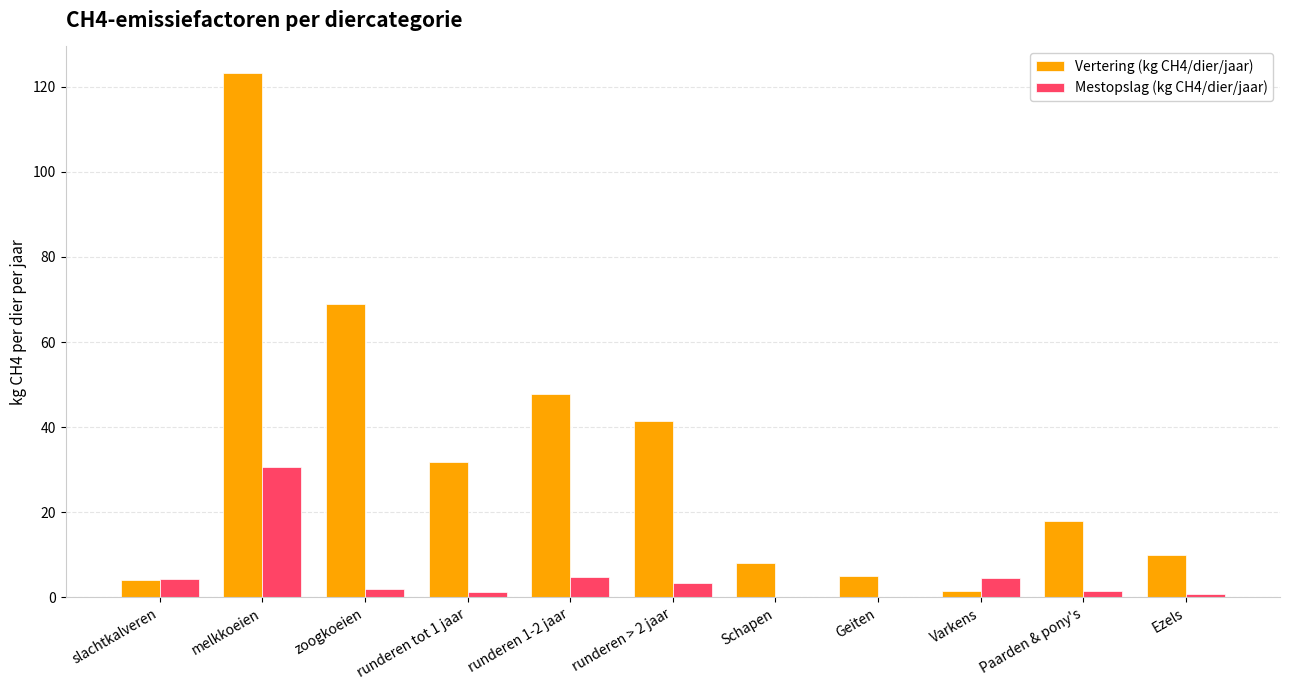

What is the maximum value for Mestopslag (kg CH4/dier/jaar)?

30.6